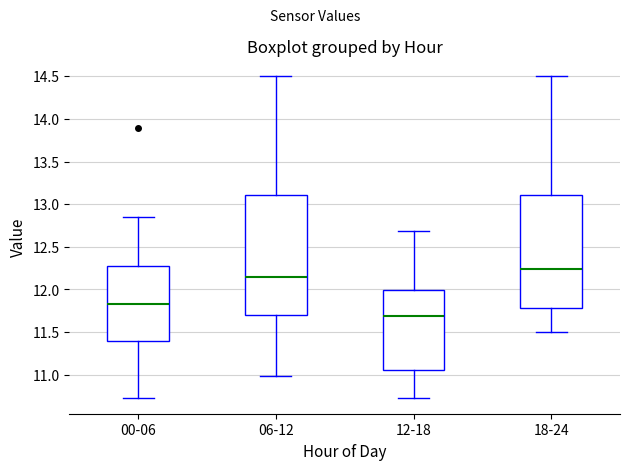

Reading left to right, read every box against the y-axis: the position of its median line, the range the box covers, and the ends of its whiskers. The values are not printed on the chart, so give them approximately, as read against the axis.

00-06: median 11.85, box 11.40 to 12.25, whiskers 10.75 to 12.85
06-12: median 12.15, box 11.70 to 13.10, whiskers 11.00 to 14.50
12-18: median 11.70, box 11.05 to 12.00, whiskers 10.75 to 12.70
18-24: median 12.25, box 11.80 to 13.10, whiskers 11.50 to 14.50